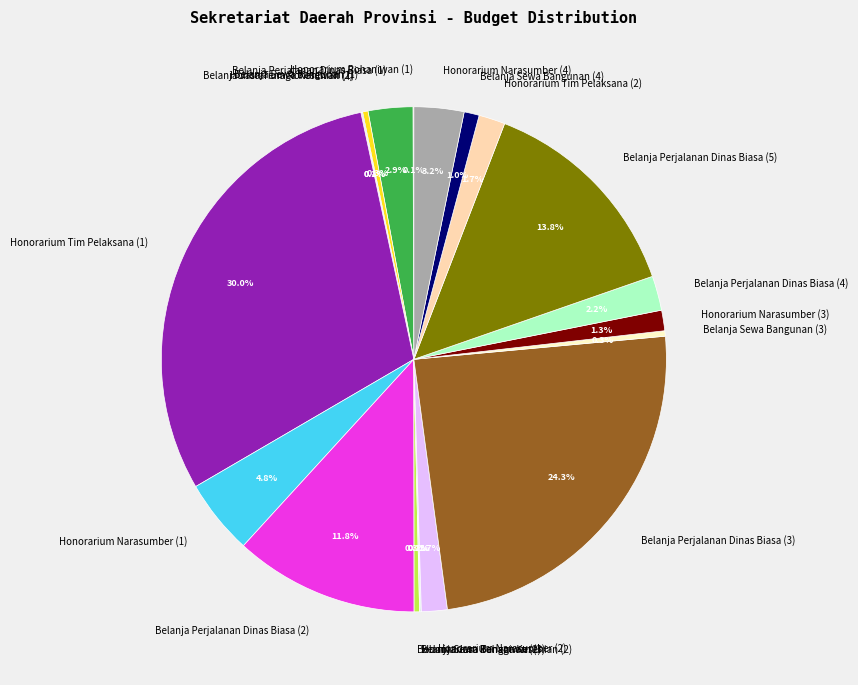

Which has a higher value, Honorarium Tim Pelaksana (1) or Belanja Perjalanan Dinas Biasa (1)?

Honorarium Tim Pelaksana (1)